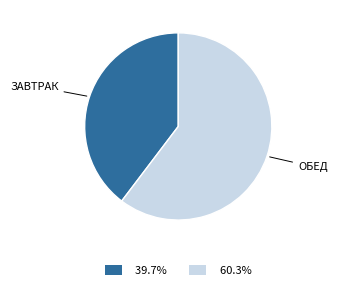

Is there any slice that represents more than half of the pie?

Yes